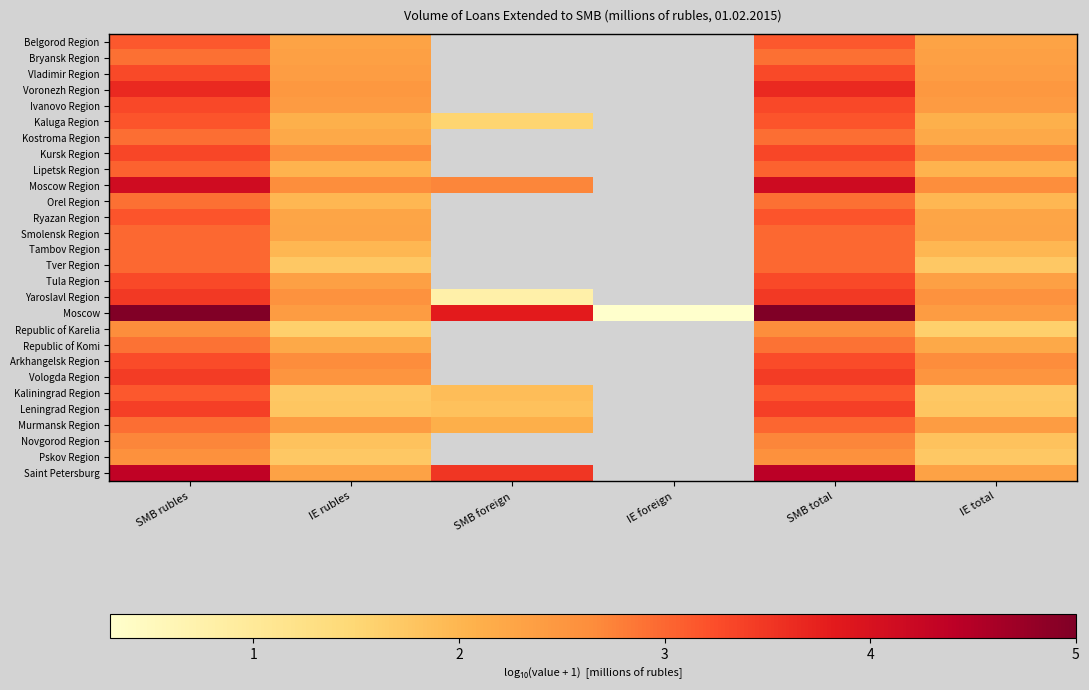

At which category is the sum across all series the highest?

SMB total